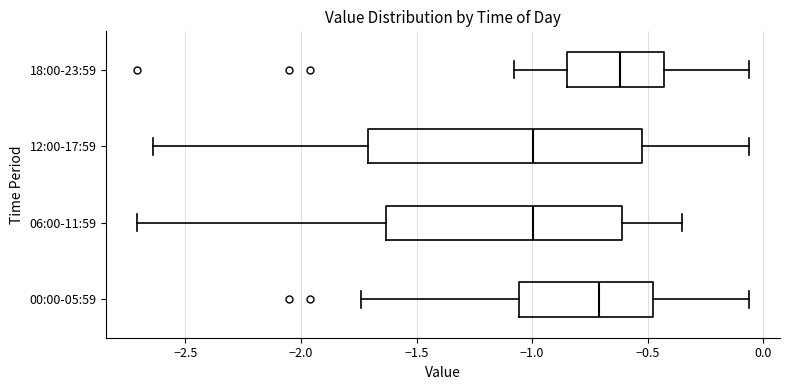

Where does the left whisker of the box for 18:00-23:59 end on the x-axis? The values are not printed on the chart, so give them approximately, as read against the axis.

-1.10